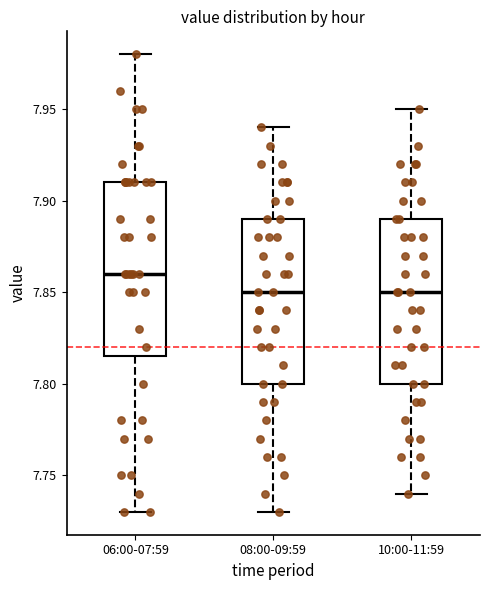

Reading left to right, transcribe this box plot: for each box, give where its median line is, the range the box spans, and where its two whiskers end, as read against the y-axis. The values are not printed on the chart, so give them approximately, as read against the axis.

06:00-07:59: median 7.860, box 7.815 to 7.910, whiskers 7.730 to 7.980
08:00-09:59: median 7.850, box 7.800 to 7.890, whiskers 7.730 to 7.940
10:00-11:59: median 7.850, box 7.800 to 7.890, whiskers 7.740 to 7.950